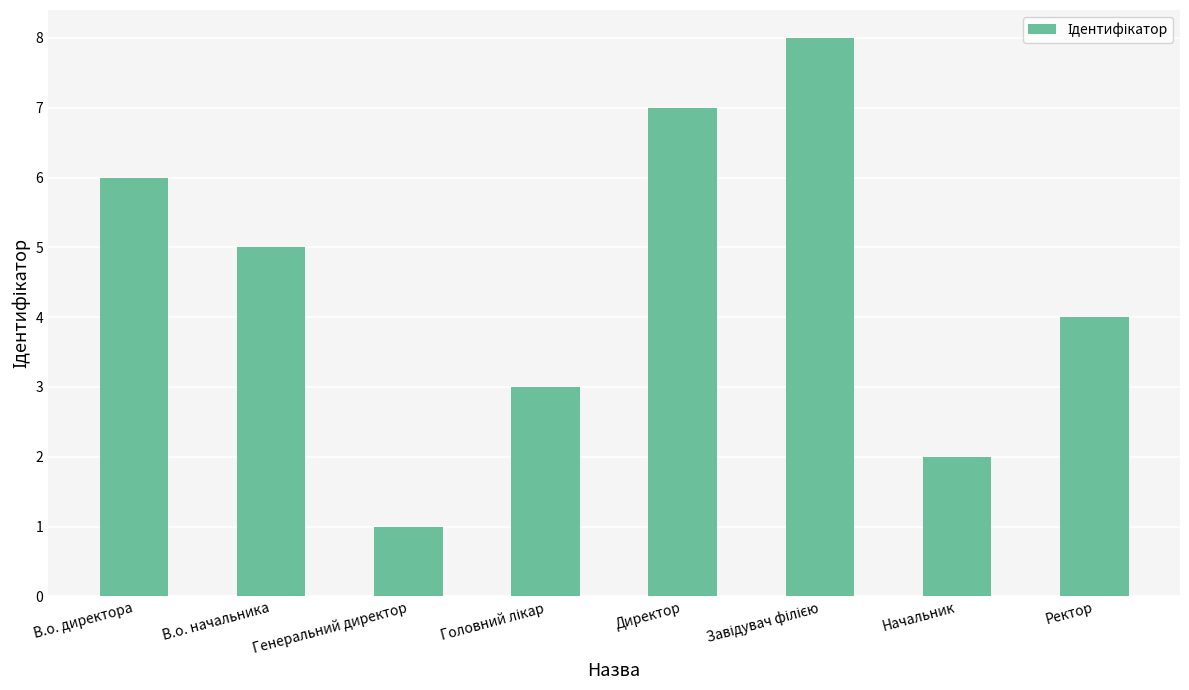

What is the value of the 1st bar from the left?

6